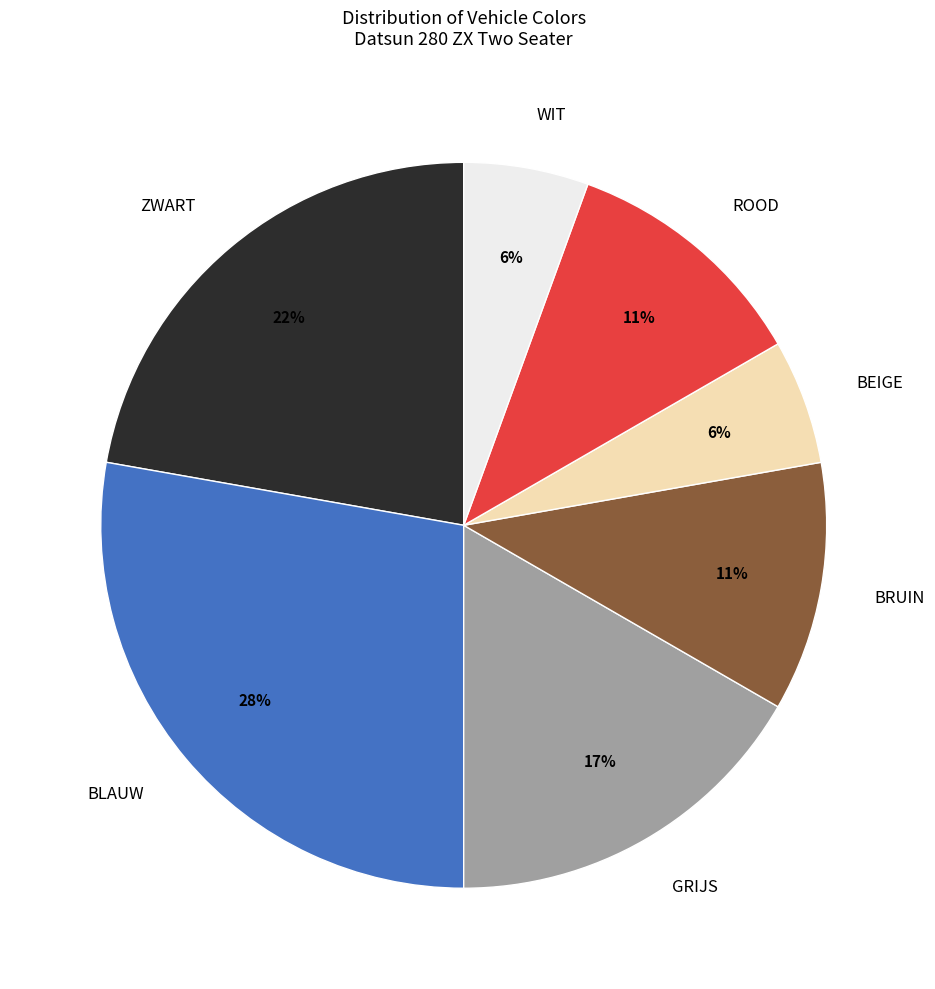

What is the ratio of the value at BLAUW to the value at ZWART?

1.3